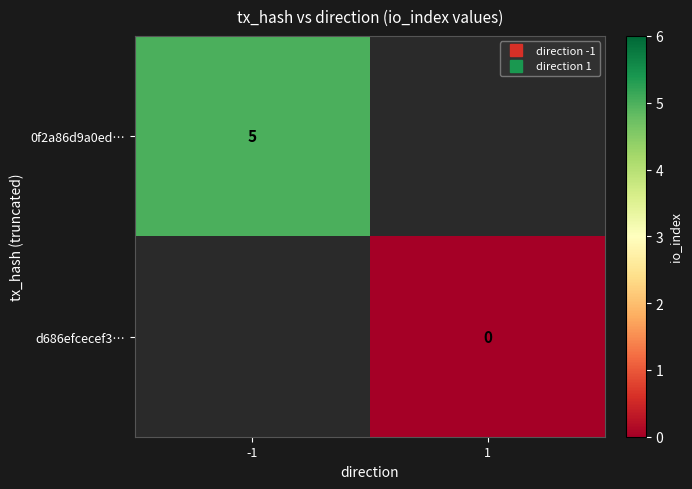

Which category has the lowest value in the d686efcecef3… series?

-1